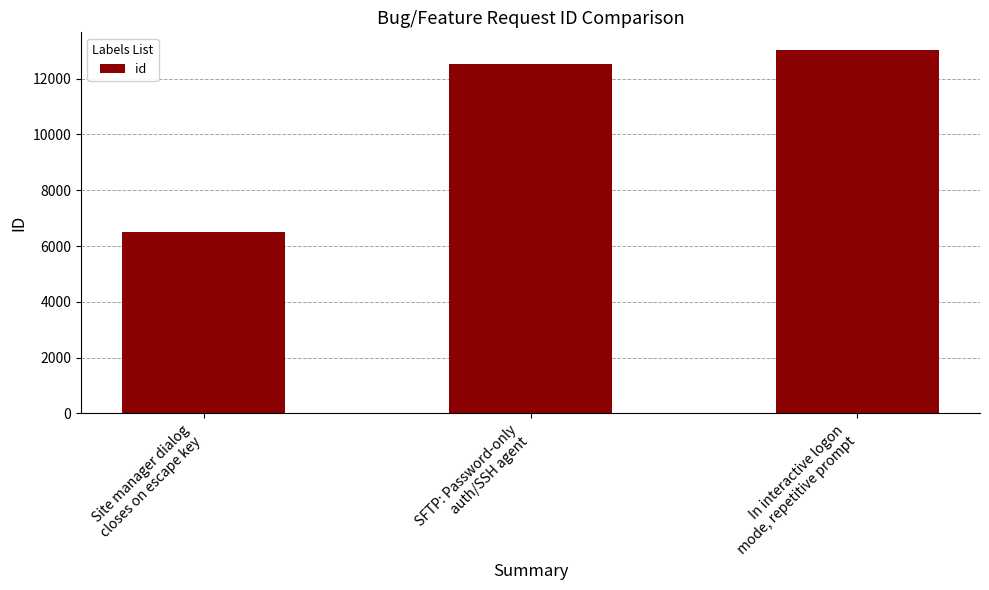

What is the label of the 1st bar from the right?

In interactive logon
mode, repetitive prompt